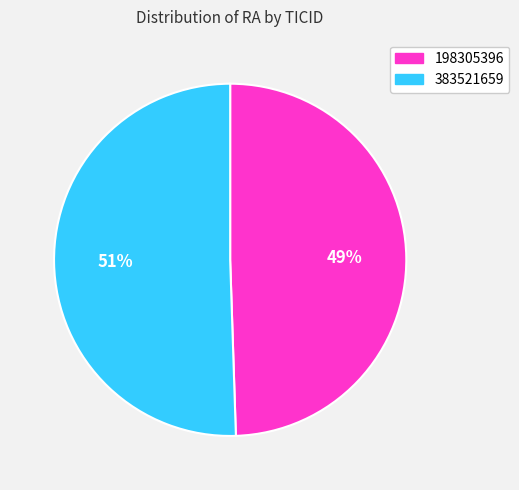

How many slices are in this pie chart?

2